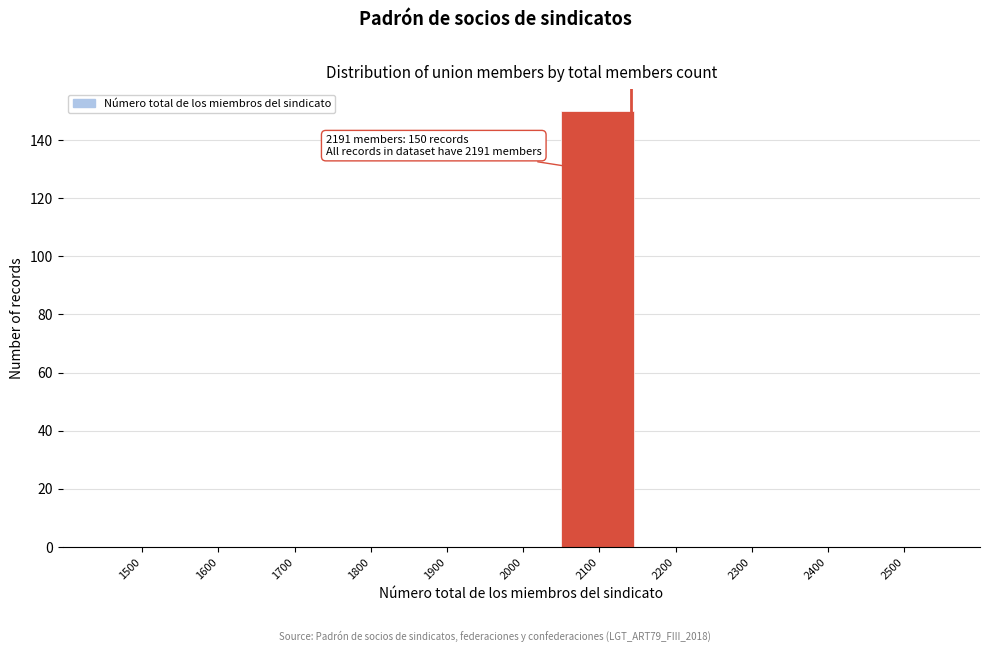

Reading right to left, list all the values displayed in this chart.

2500=0	2400=0	2300=0	2200=0	2100=150	2000=0	1900=0	1800=0	1700=0	1600=0	1500=0